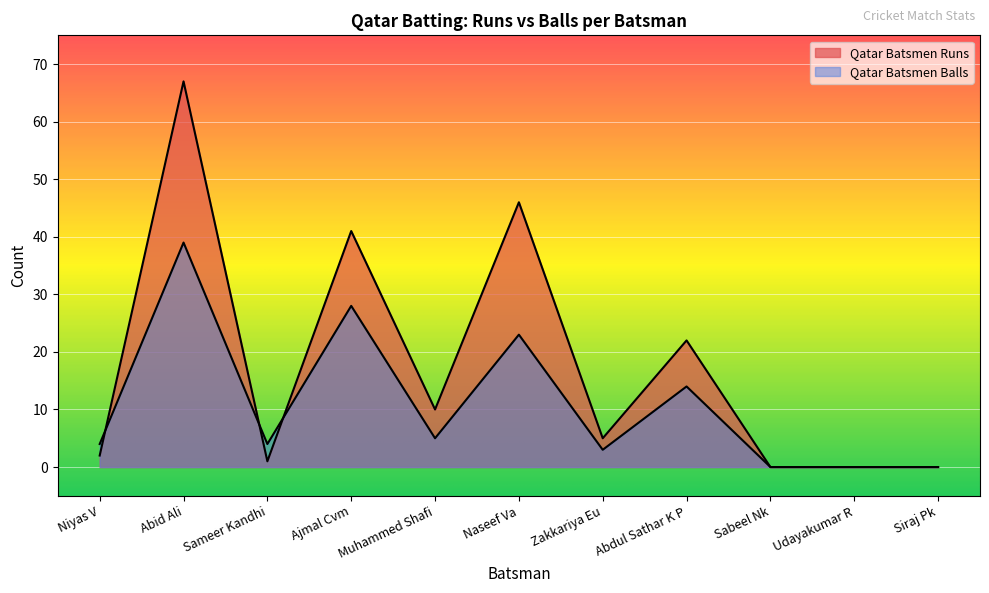

In Qatar Batsmen Runs, how many points are lower than both neighbors (excluding endpoints)?

3